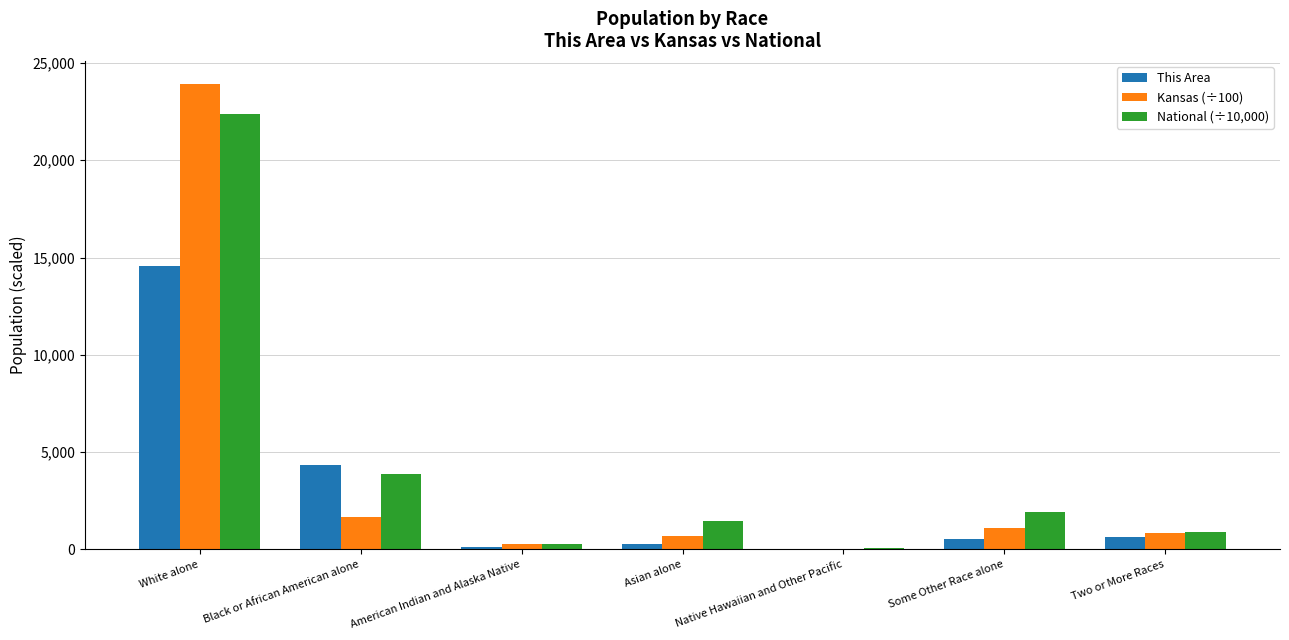

How many groups of bars are there?

7